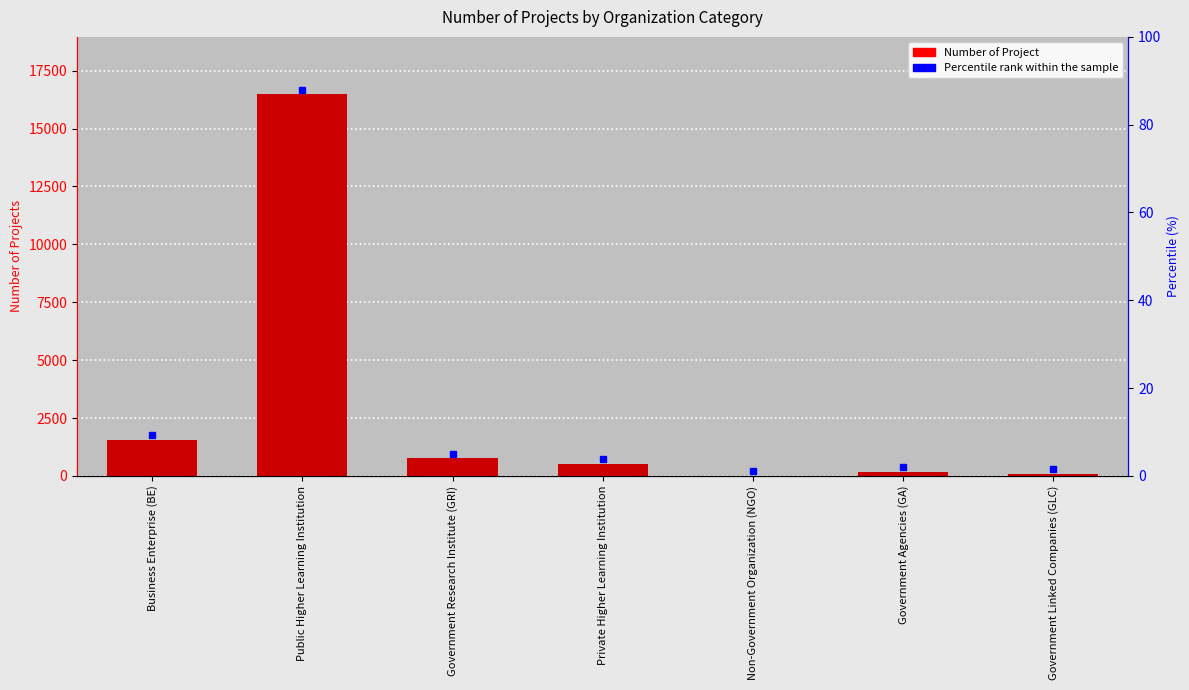

List the labels in order of value, smallest first.

Non-Government Organization (NGO), Government Linked Companies (GLC), Government Agencies (GA), Private Higher Learning Institution, Government Research Institute (GRI), Business Enterprise (BE), Public Higher Learning Institution